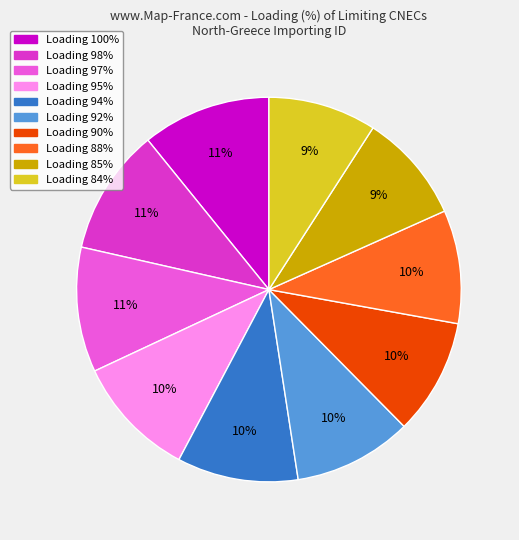

What is the ratio of the value at Loading 85% to the value at Loading 90%?

0.9